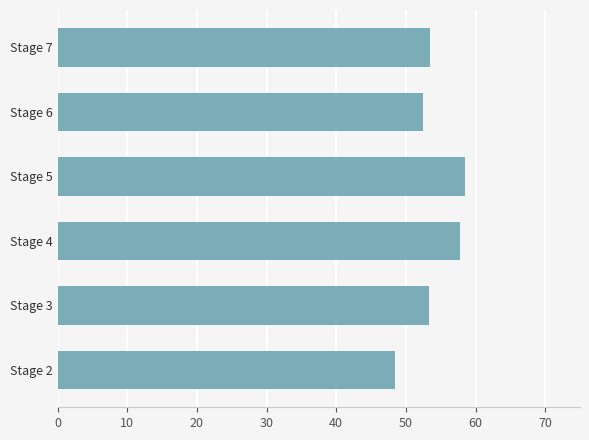

Is it true that the value at Stage 6 is 33.9?

False